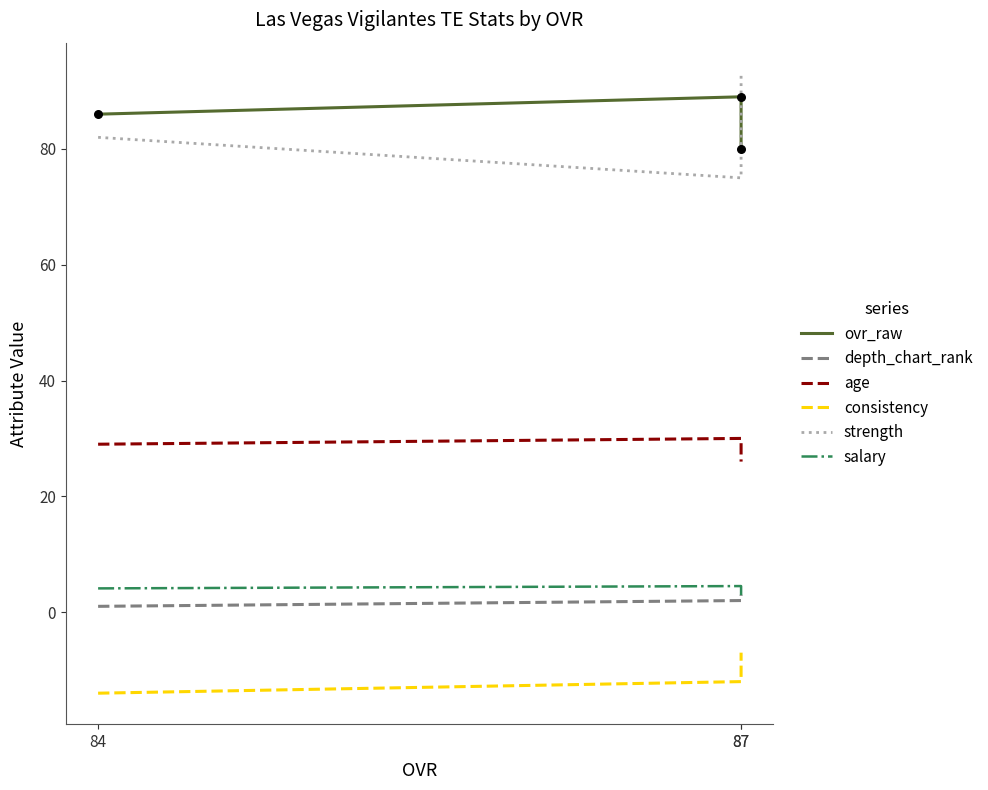

At which category is the sum across all series the highest?

87